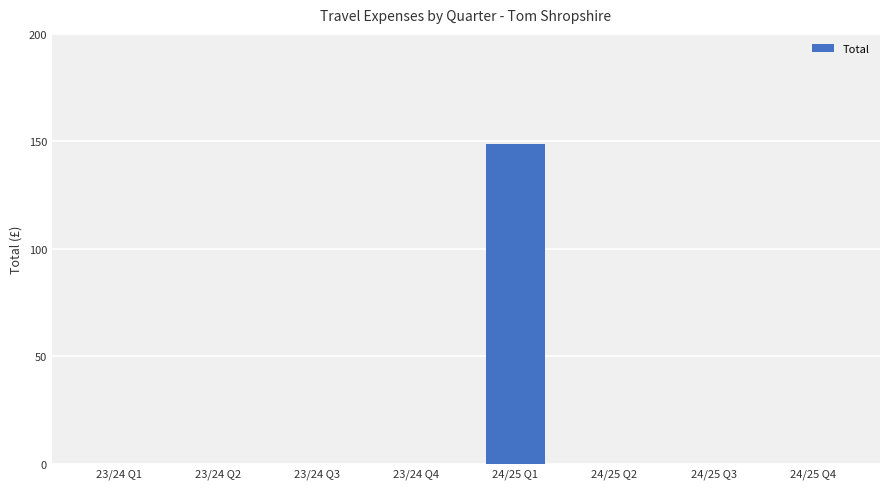

Which label corresponds to the largest value in the chart?

24/25 Q1